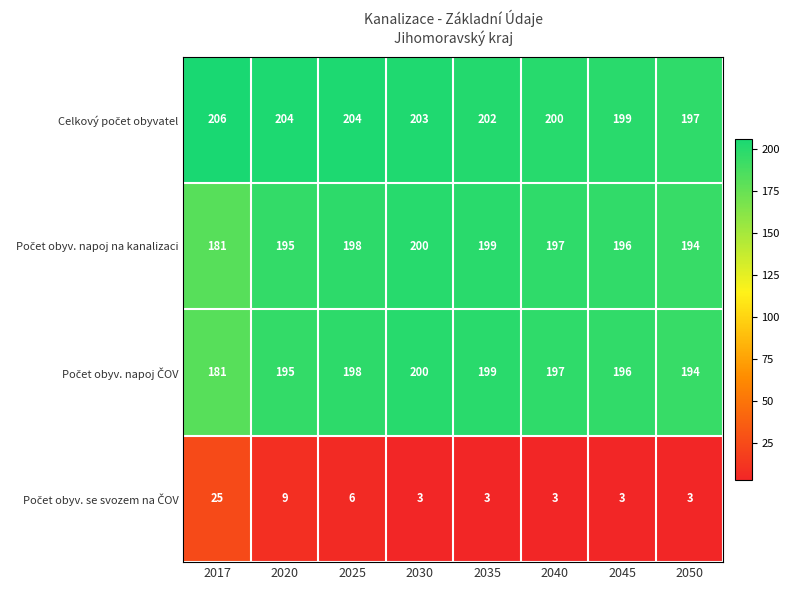

What is the difference between the highest and lowest values at 2017?

181